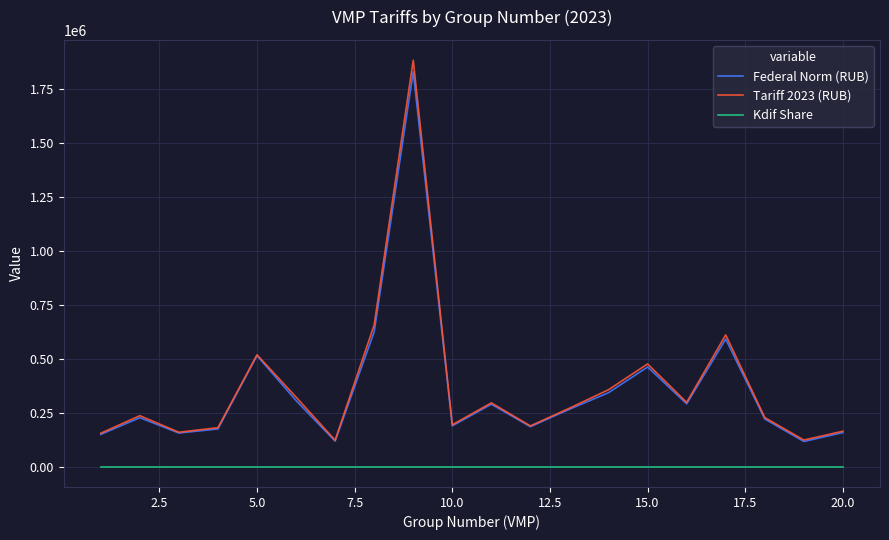

What is the greatest value displayed?

1881626.9